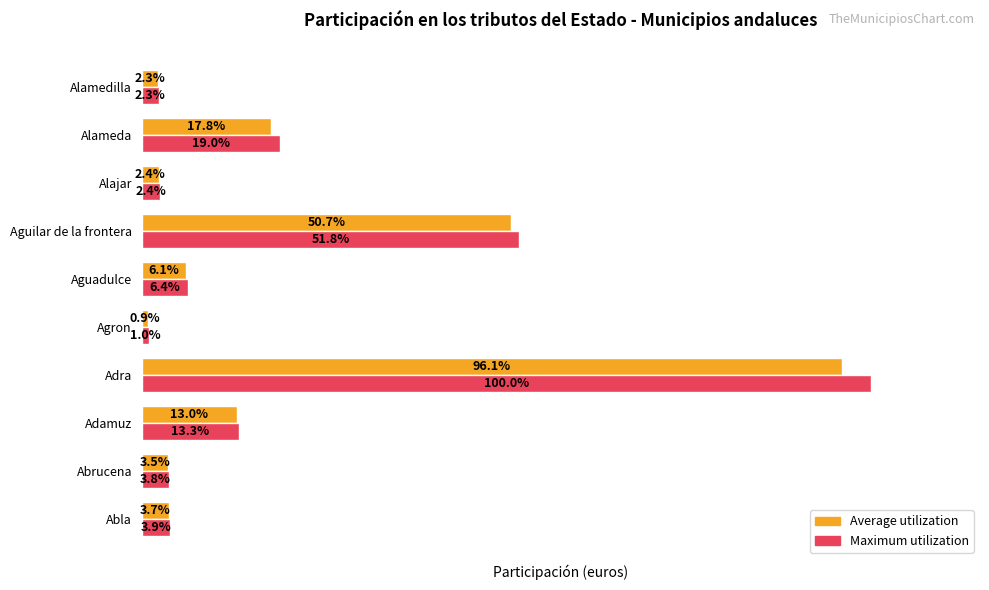

What are all the series names shown in the legend?

Average utilization, Maximum utilization